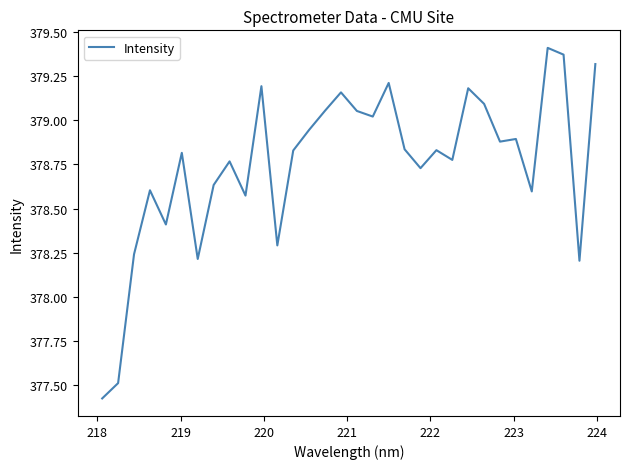

What is the difference between the maximum and minimum values?

2.0